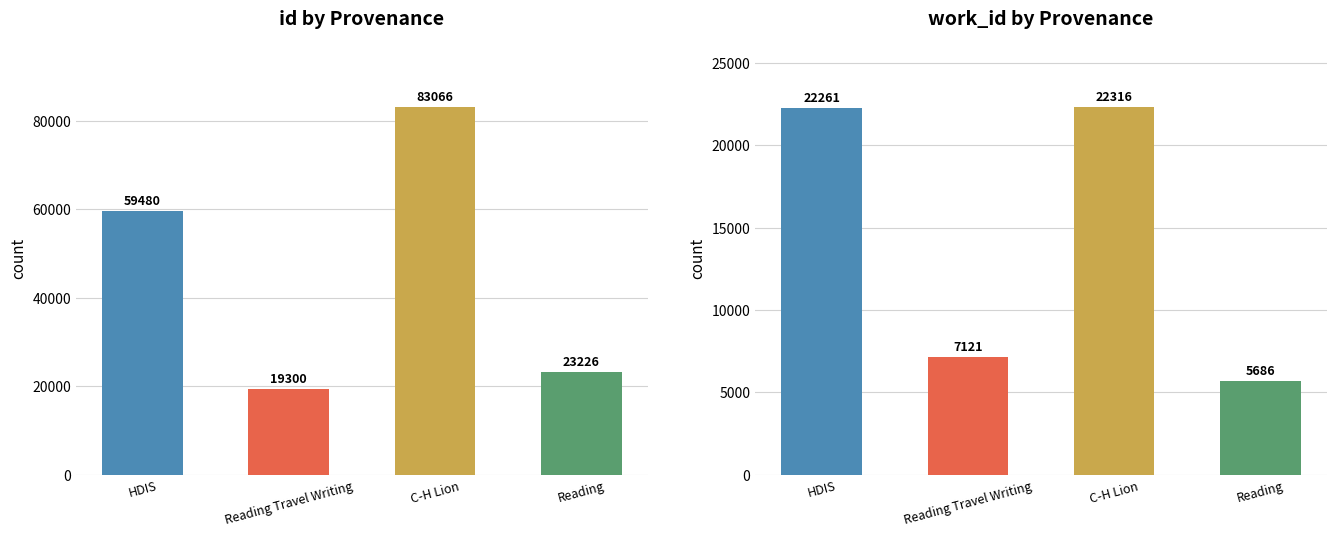

Count the number of categories in the chart.

4